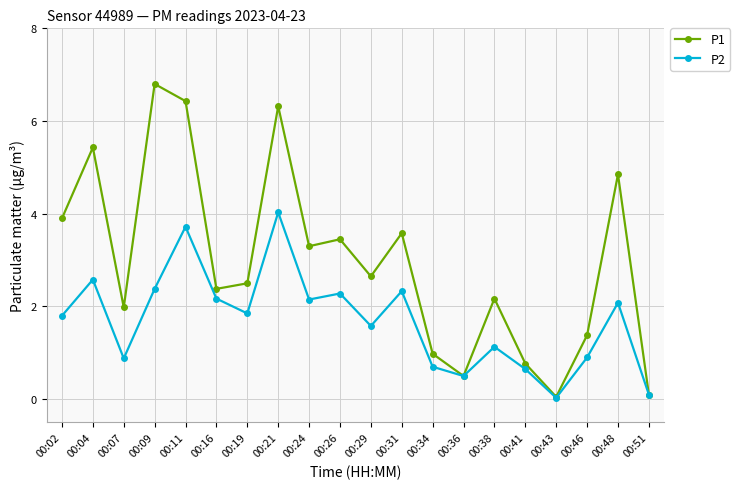

Is it true that P1 equals 0.9 at 00:38?

False